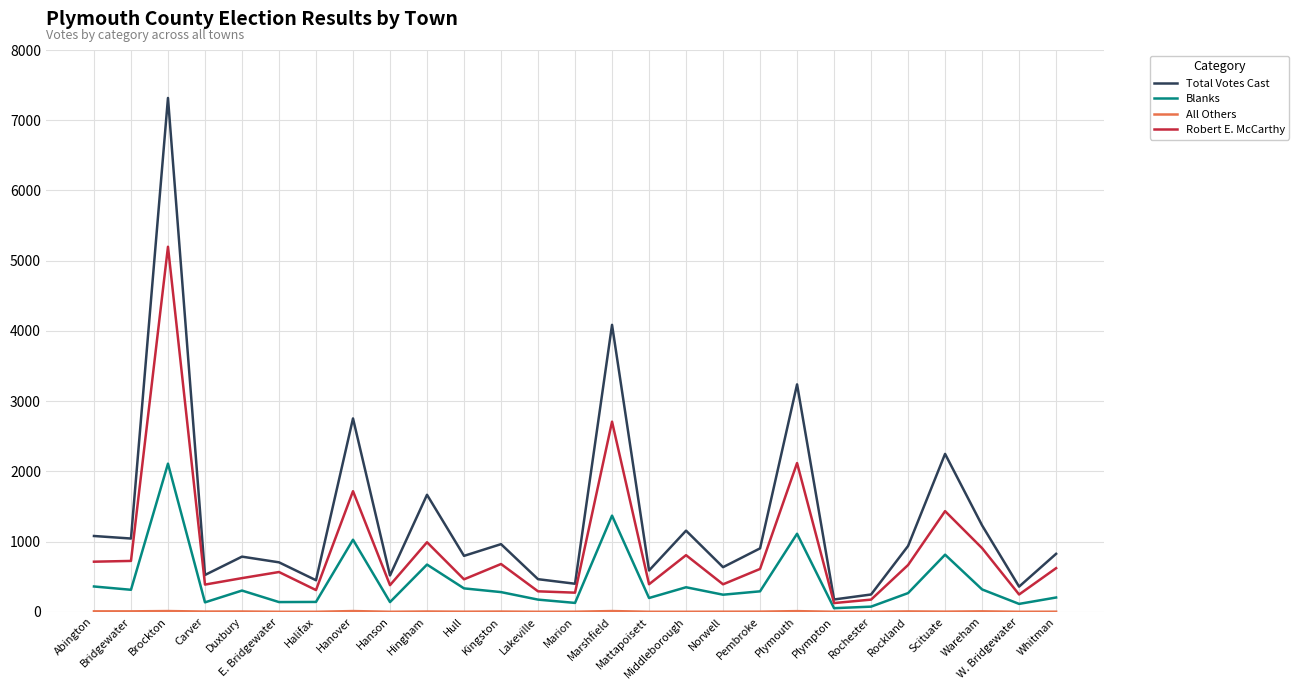

What is the maximum value shown in the chart?

7317